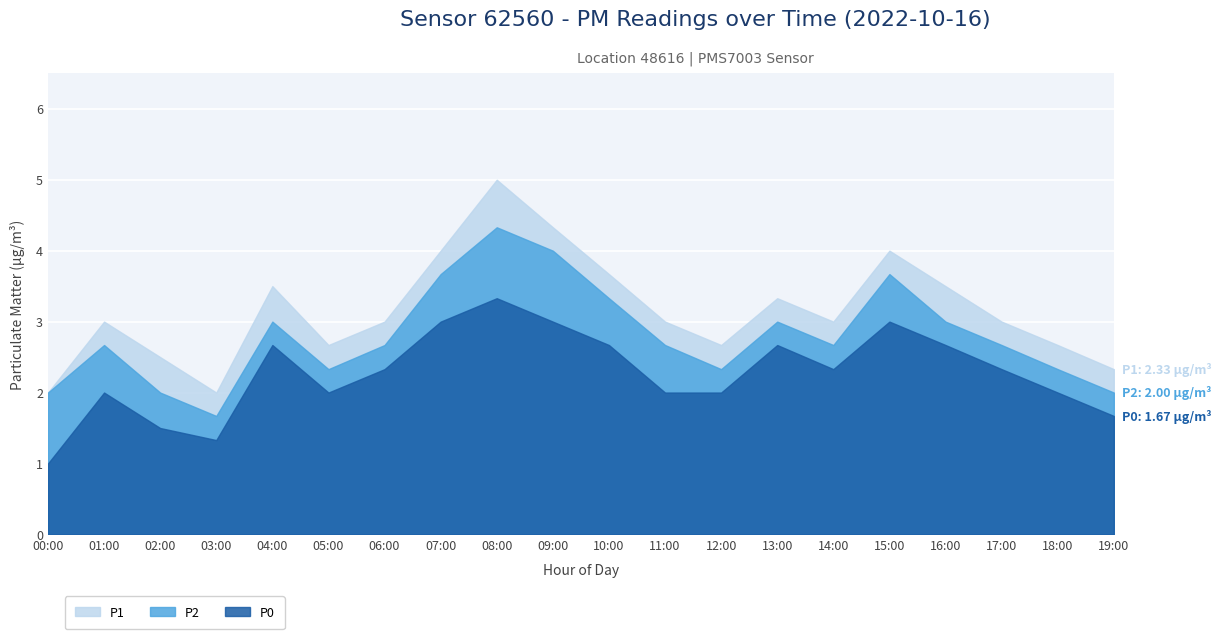

What is the total value across all series at 15:00?

10.7